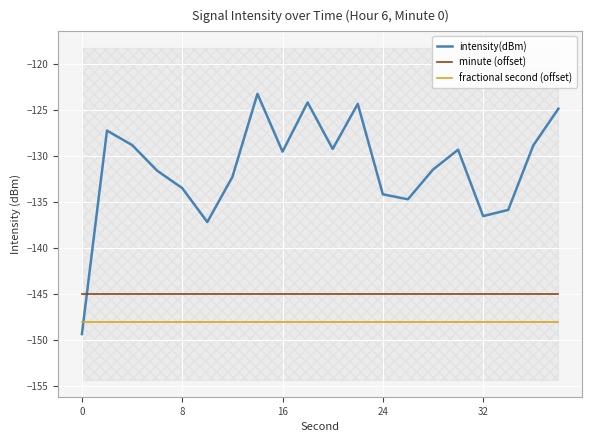

What is the approximate value of intensity(dBm) at 24?

-134.2